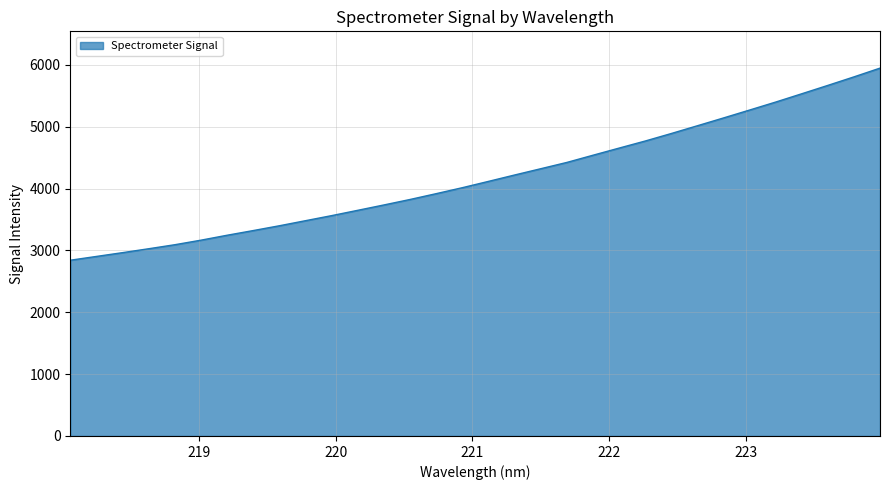

What is the difference between the maximum and minimum values?

3106.5